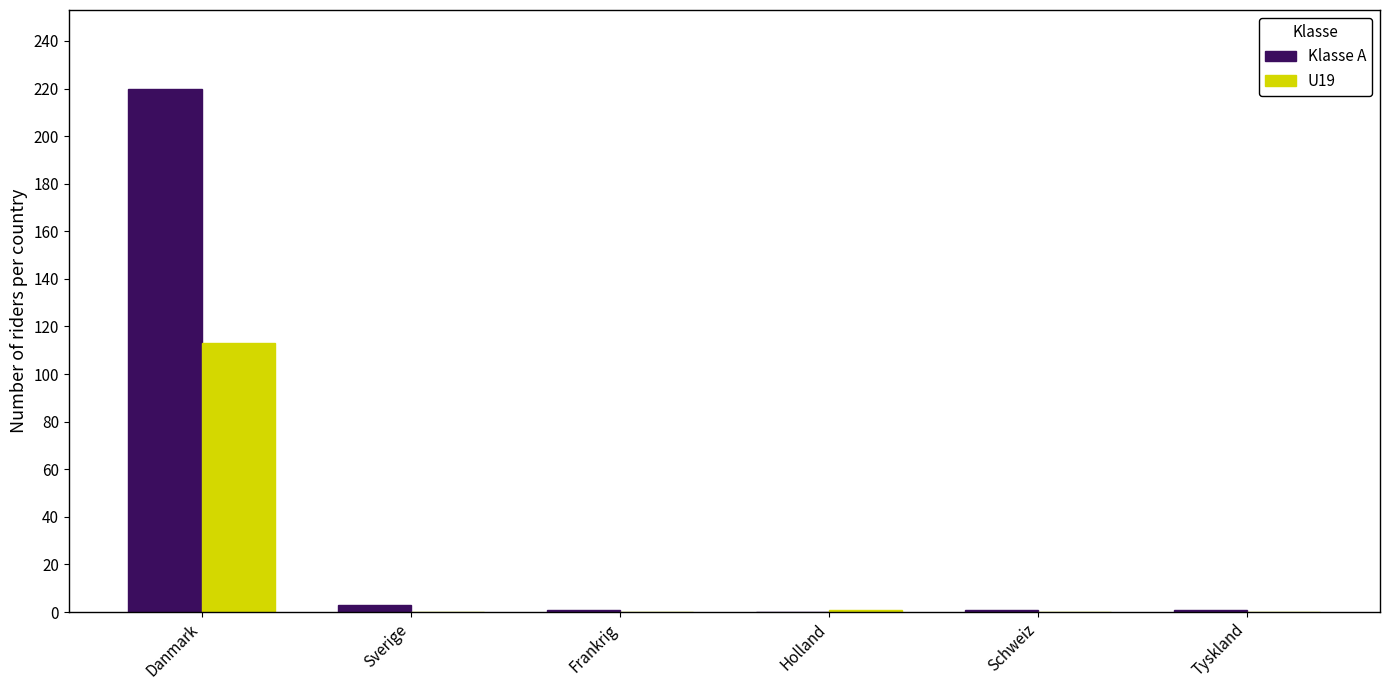

Which series has the largest total across all categories?

Klasse A